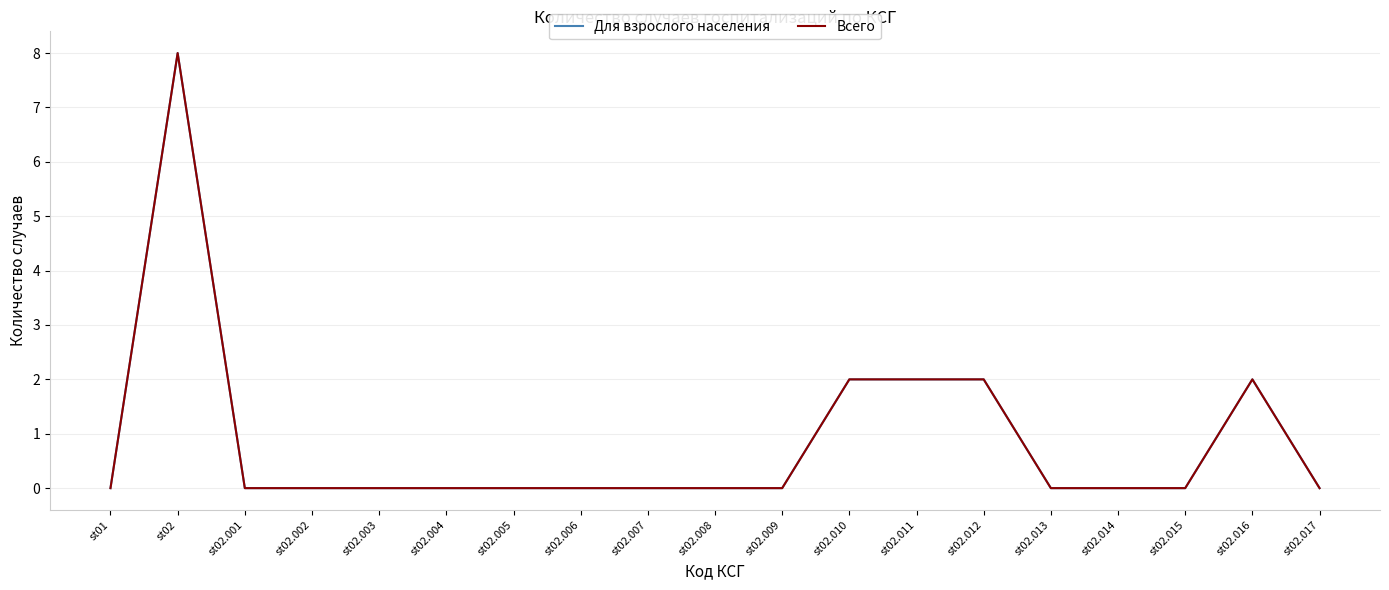

List the labels in order of Для взрослого населения value, largest first.

st02, st02.010, st02.011, st02.012, st02.016, st01, st02.001, st02.002, st02.003, st02.004, st02.005, st02.006, st02.007, st02.008, st02.009, st02.013, st02.014, st02.015, st02.017